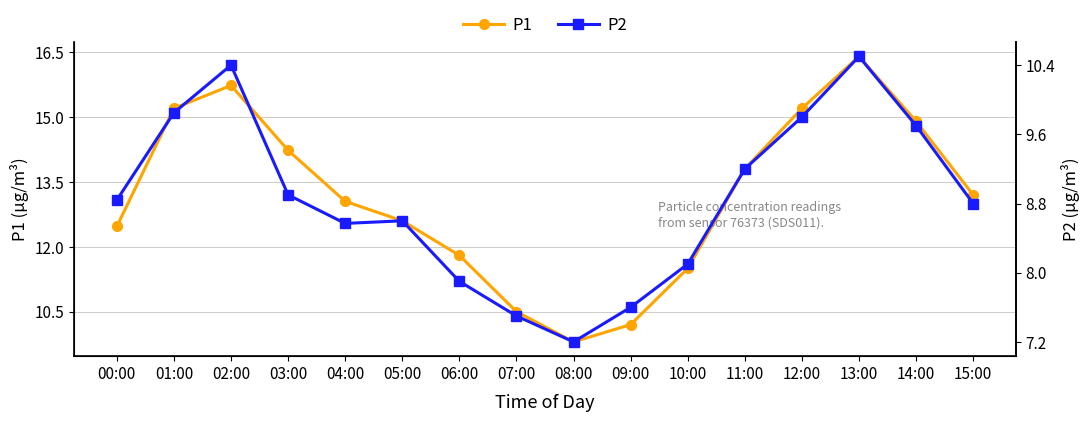

Between 00:00 and 11:00, which series saw the biggest shift?

P1